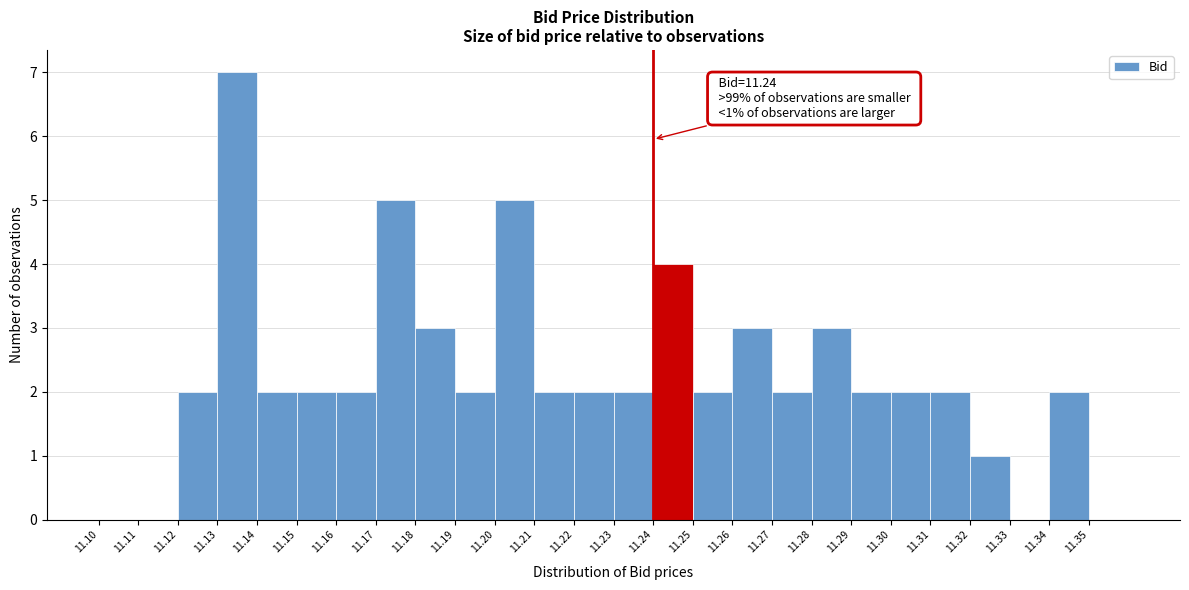

Over which range of the x-axis is the bar tallest?

11.13 to 11.14